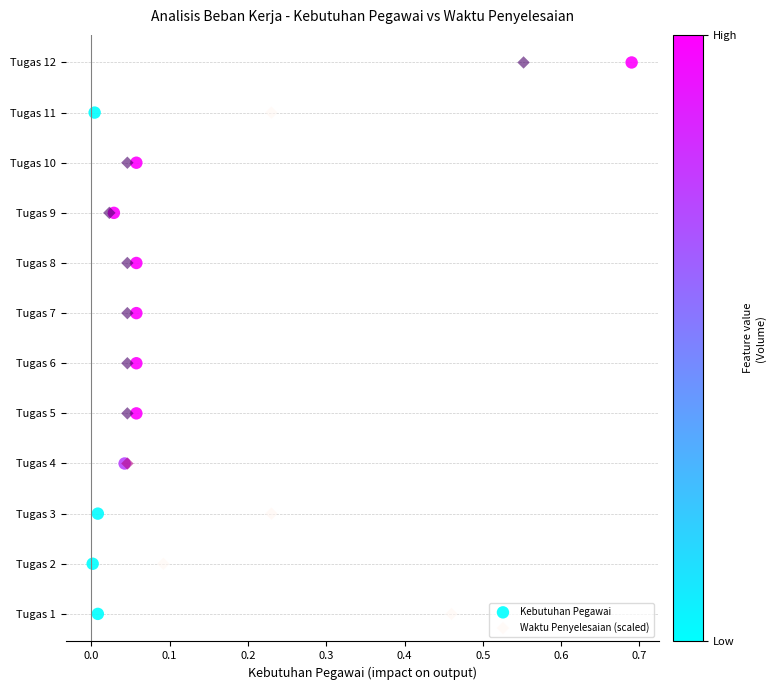

What are all the series names shown in the legend?

Kebutuhan Pegawai, Waktu Penyelesaian (scaled)